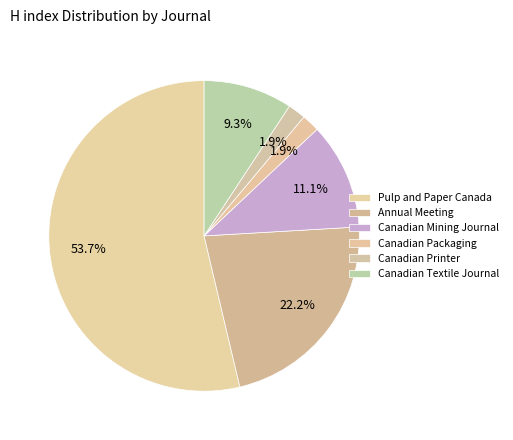

To the nearest percent, what portion does Canadian Printer represent?

2%